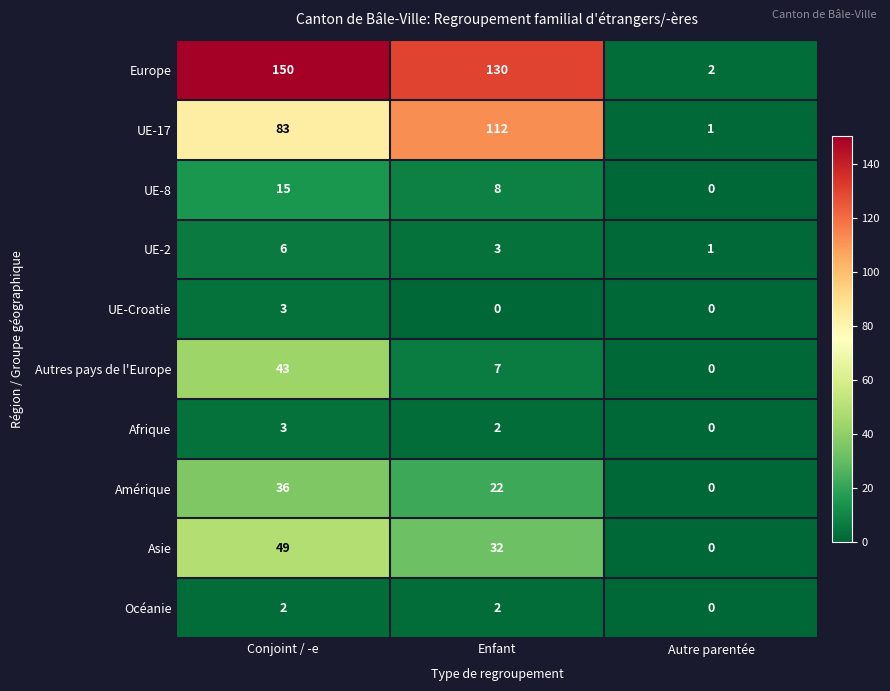

Reading left to right, transcribe all the data shown in this chart.

Europe: Conjoint / -e=150	Enfant=130	Autre parentée=2
UE-17: Conjoint / -e=83	Enfant=112	Autre parentée=1
UE-8: Conjoint / -e=15	Enfant=8	Autre parentée=0
UE-2: Conjoint / -e=6	Enfant=3	Autre parentée=1
UE-Croatie: Conjoint / -e=3	Enfant=0	Autre parentée=0
Autres pays de l'Europe: Conjoint / -e=43	Enfant=7	Autre parentée=0
Afrique: Conjoint / -e=3	Enfant=2	Autre parentée=0
Amérique: Conjoint / -e=36	Enfant=22	Autre parentée=0
Asie: Conjoint / -e=49	Enfant=32	Autre parentée=0
Océanie: Conjoint / -e=2	Enfant=2	Autre parentée=0